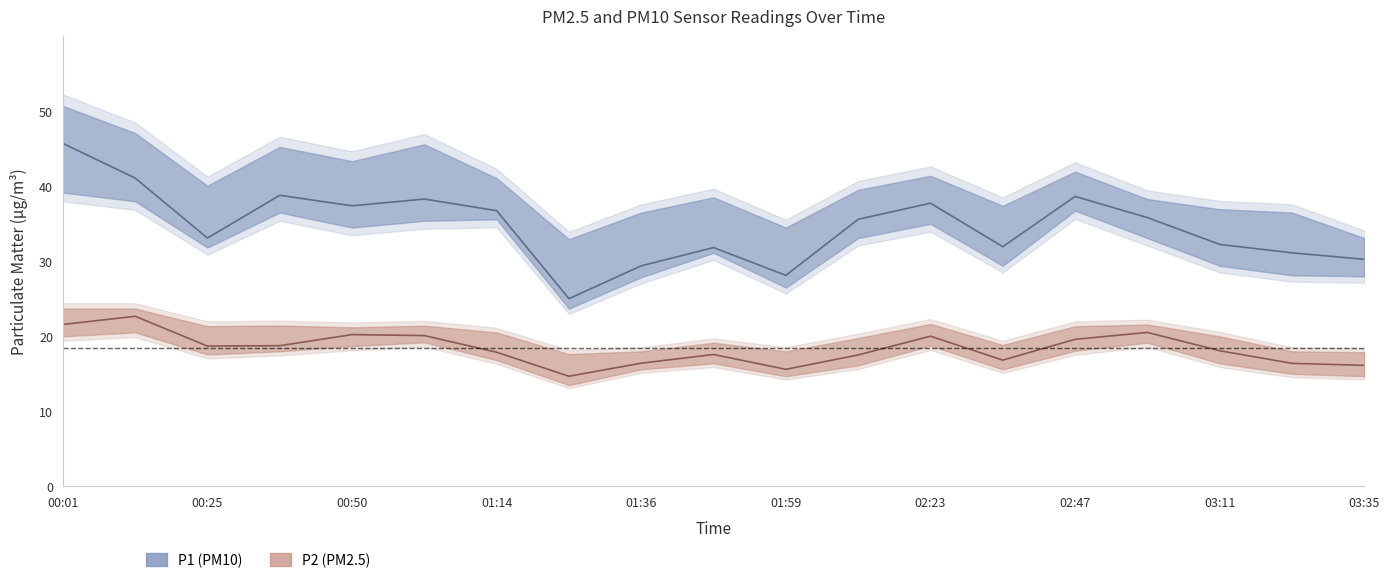

At which label is P2 closest to 18?

03:11